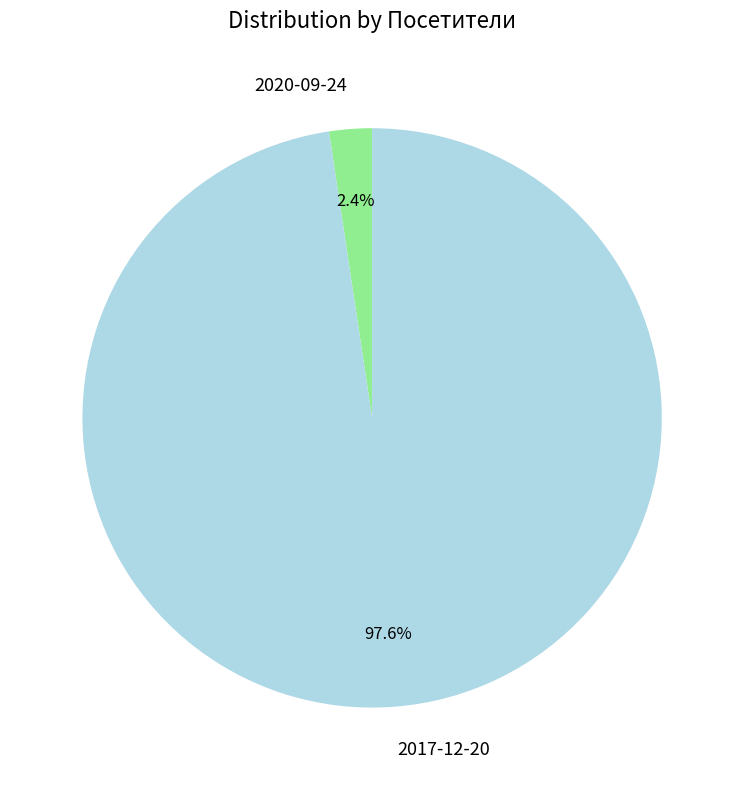

Between 2020-09-24 and 2017-12-20, which is larger?

2017-12-20